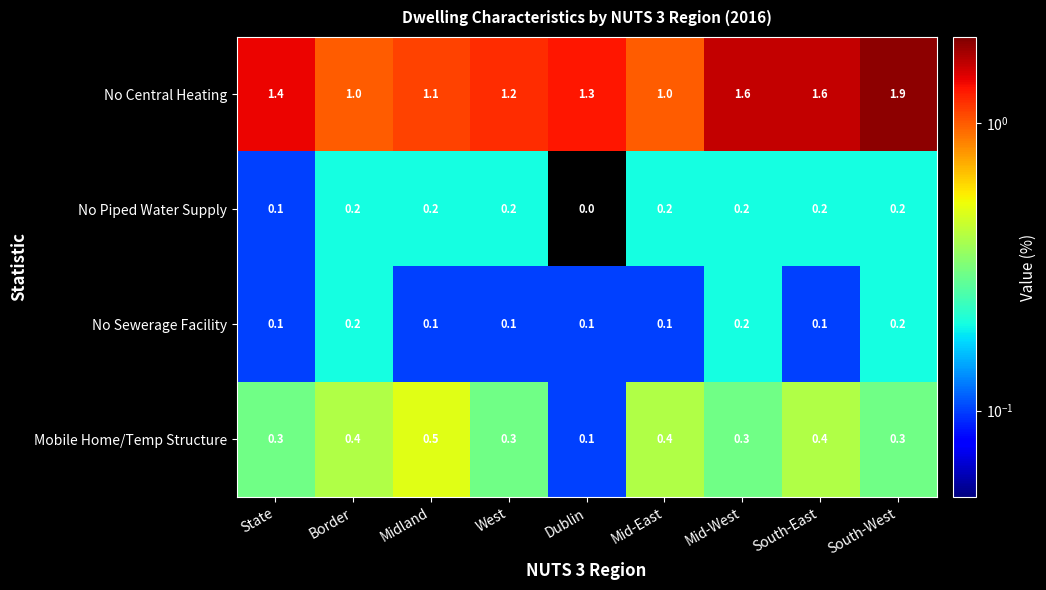

Count the number of data series in this chart.

4